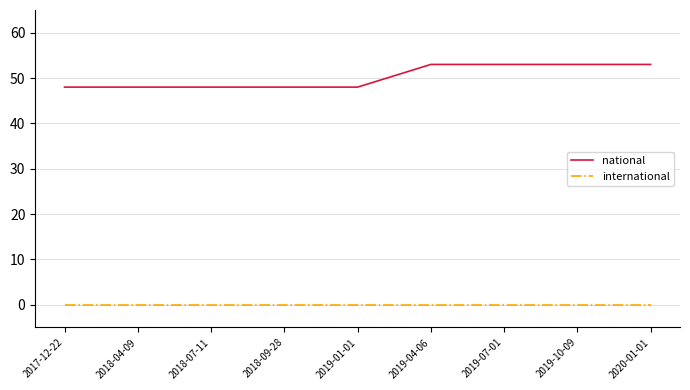

Rank the series by their maximum value, from highest to lowest.

national, international